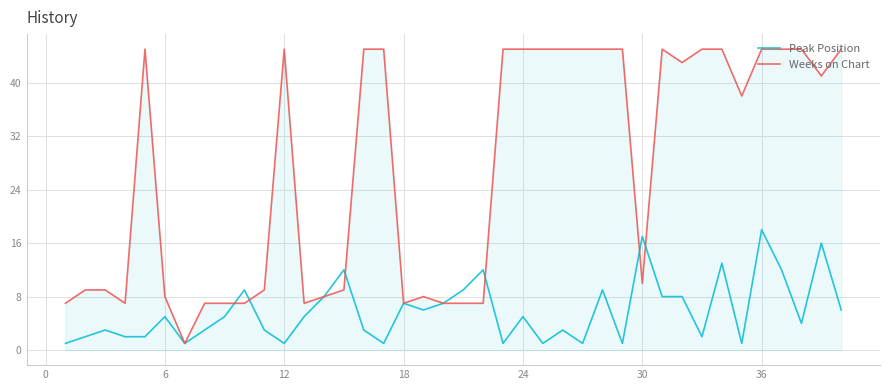

True or false: Weeks on Chart and Peak Position cross at least once.

True